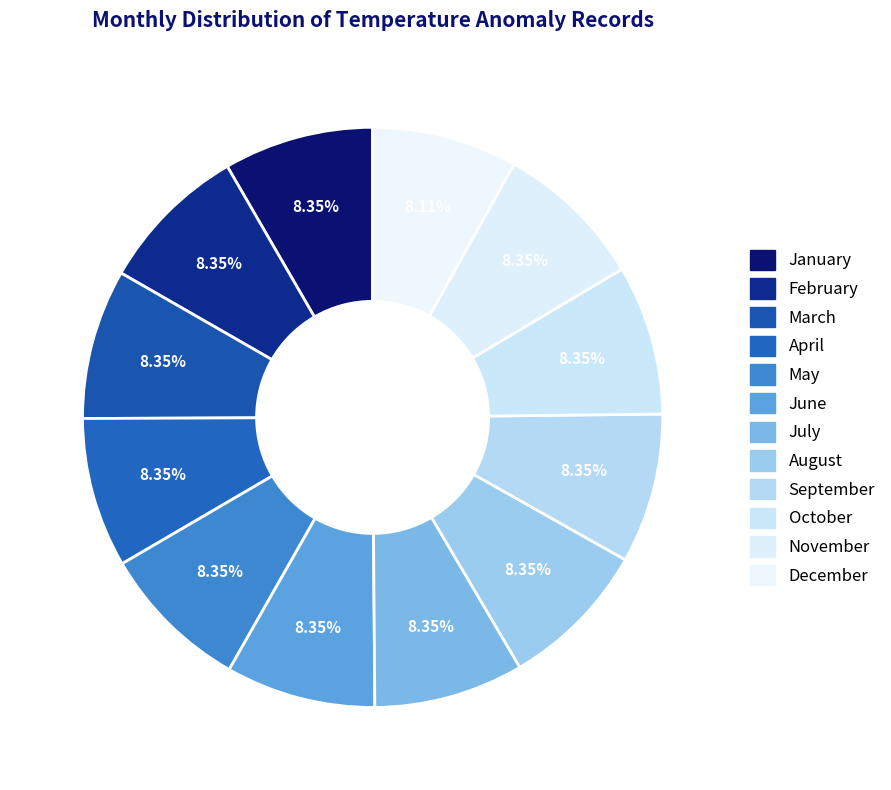

To the nearest percent, what is the average slice percentage?

8%